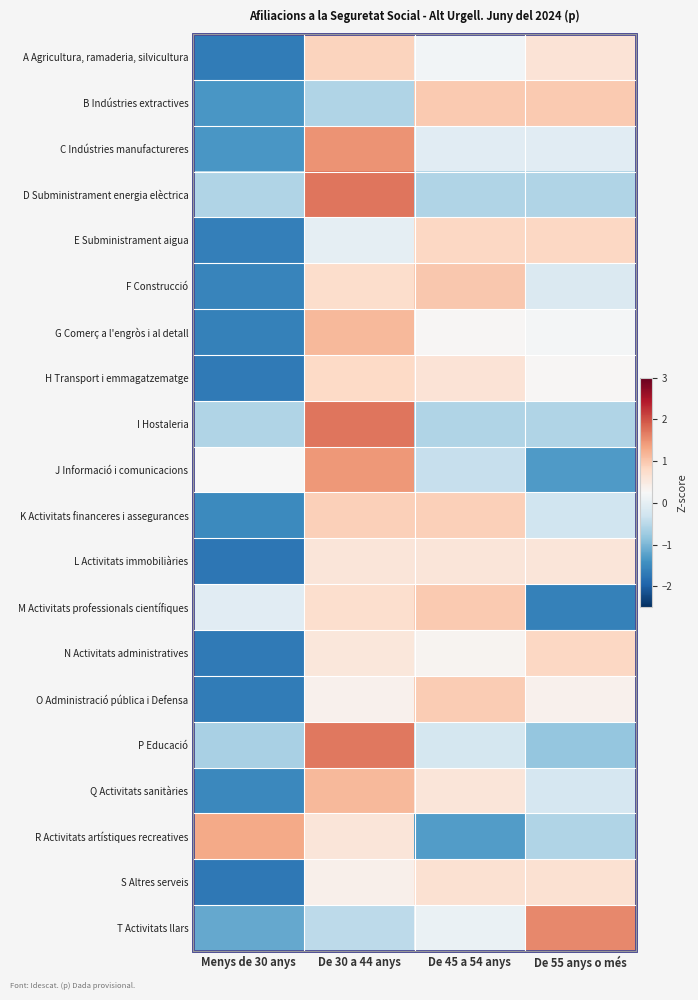

List the series in order of their peak value, highest first.

I Hostaleria, D Subministrament energia elèctrica, P Educació, T Activitats llars, C Indústries manufactureres, J Informació i comunicacions, R Activitats artístiques recreatives, Q Activitats sanitàries, G Comerç a l'engròs i al detall, F Construcció, M Activitats professionals científiques, B Indústries extractives, O Administració pública i Defensa, K Activitats financeres i assegurances, A Agricultura, ramaderia, silvicultura, N Activitats administratives, E Subministrament aigua, H Transport i emmagatzematge, S Altres serveis, L Activitats immobiliàries